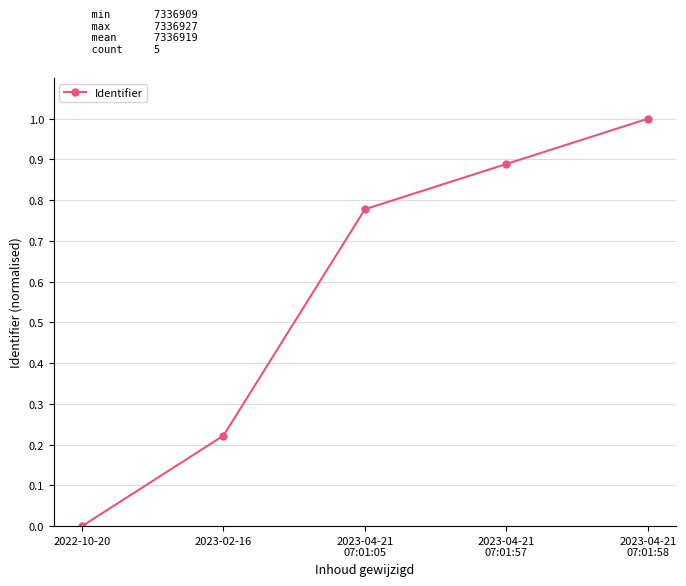

How many series are shown in this chart?

1